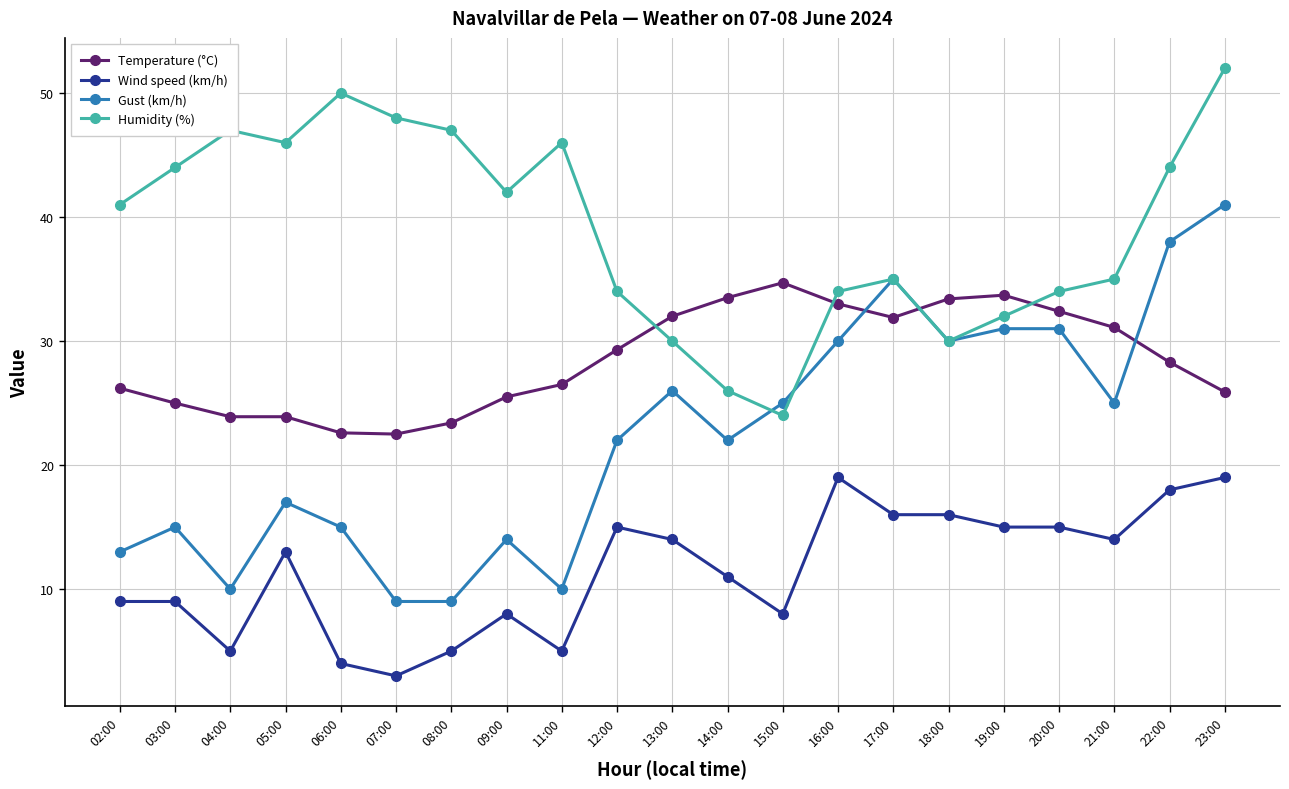

The Wind speed (km/h) series shows 7.7 at 12:00. True or false?

False